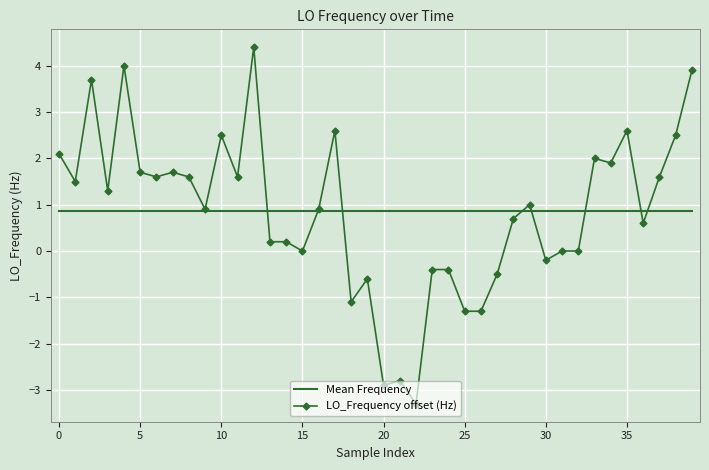

What is the maximum value shown in the chart?

4.4